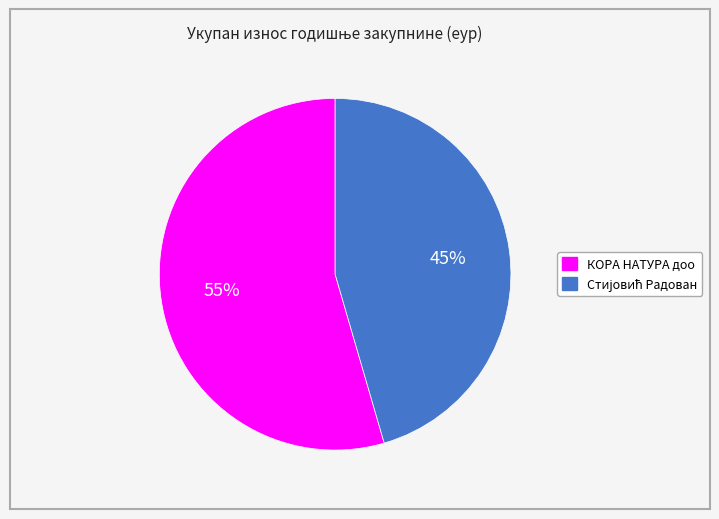

How many segments does this pie chart have?

2